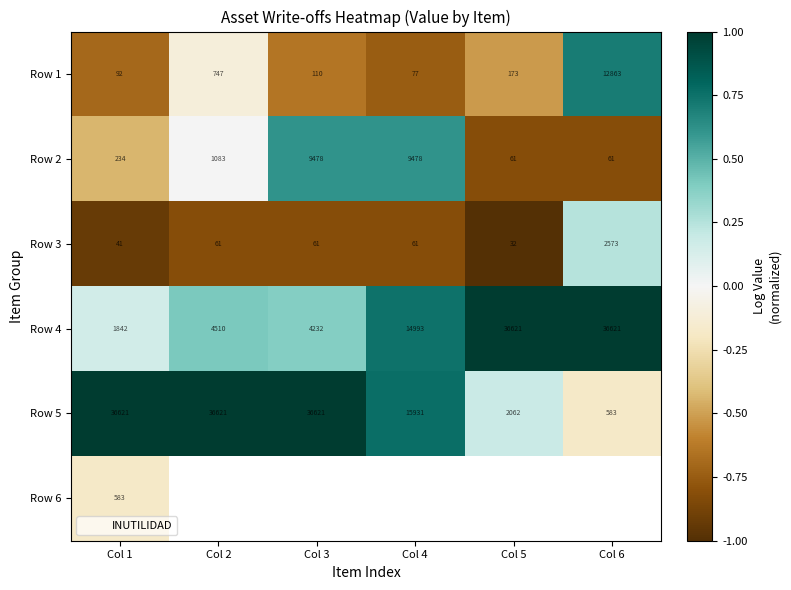

At which label does Row 3 reach its peak?

Col 6